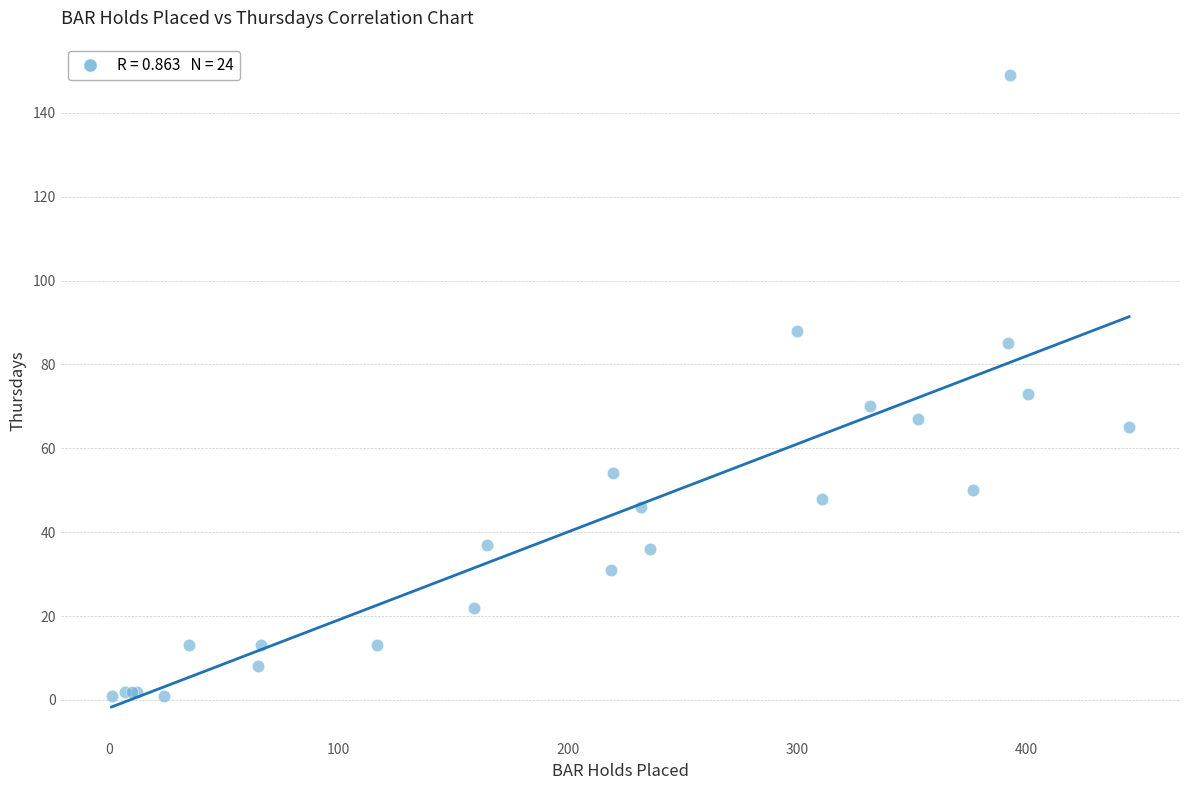

What Y value in the scatter plot is closest to 75?

73